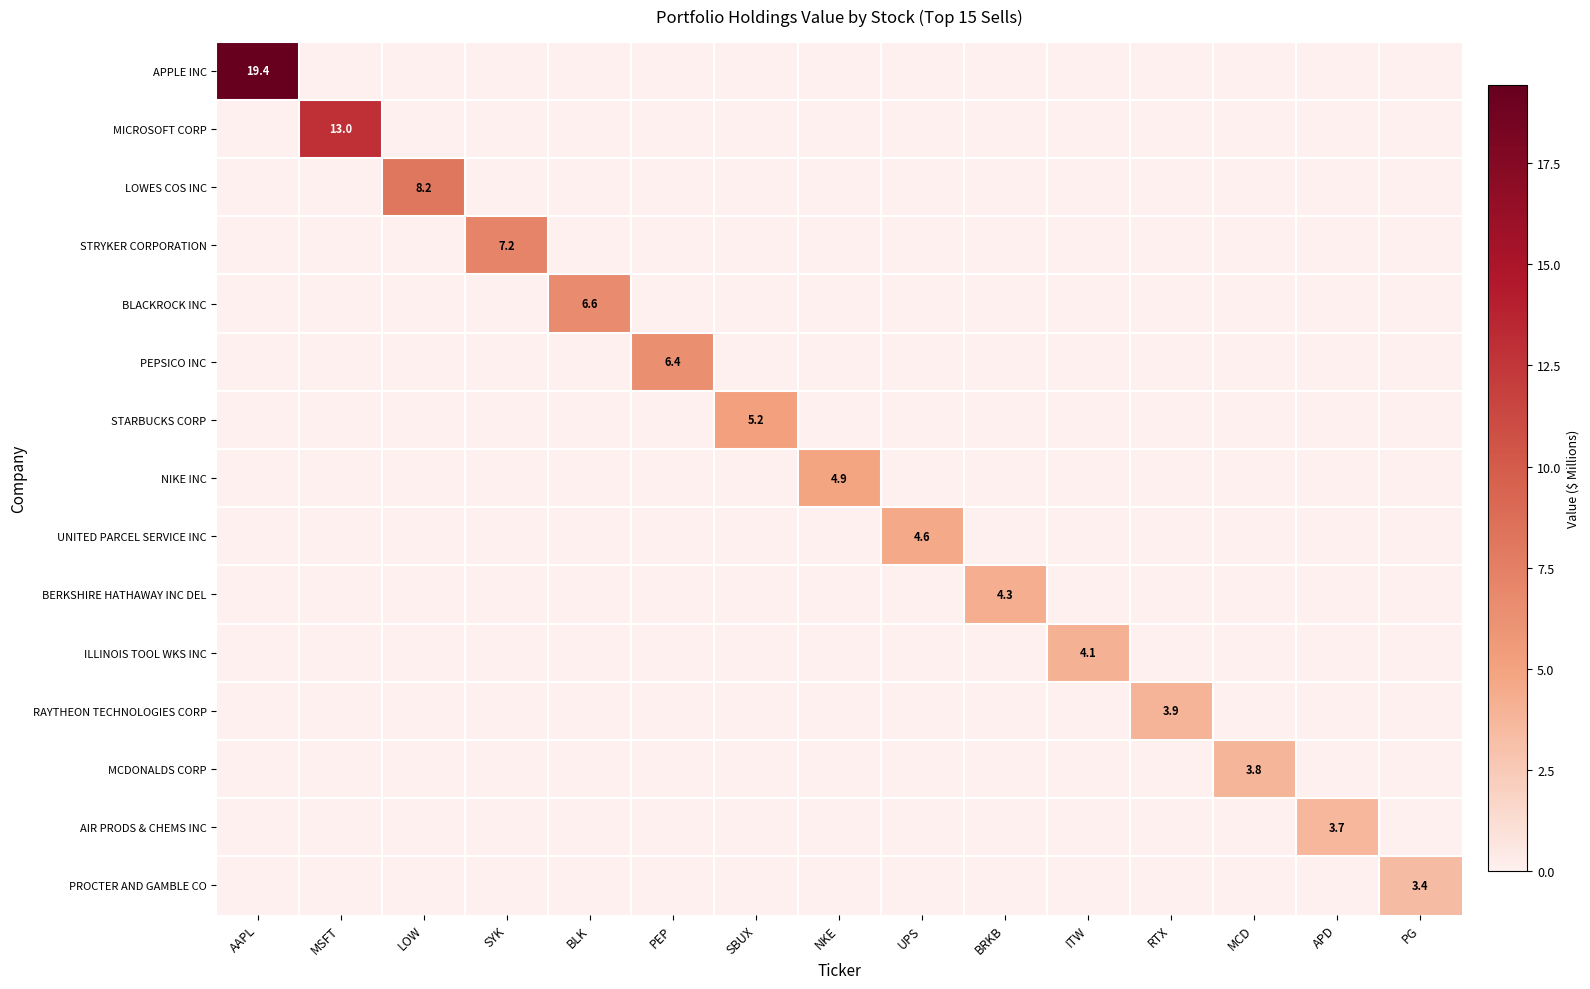

The STRYKER CORPORATION series shows 7.2 at SYK. True or false?

True